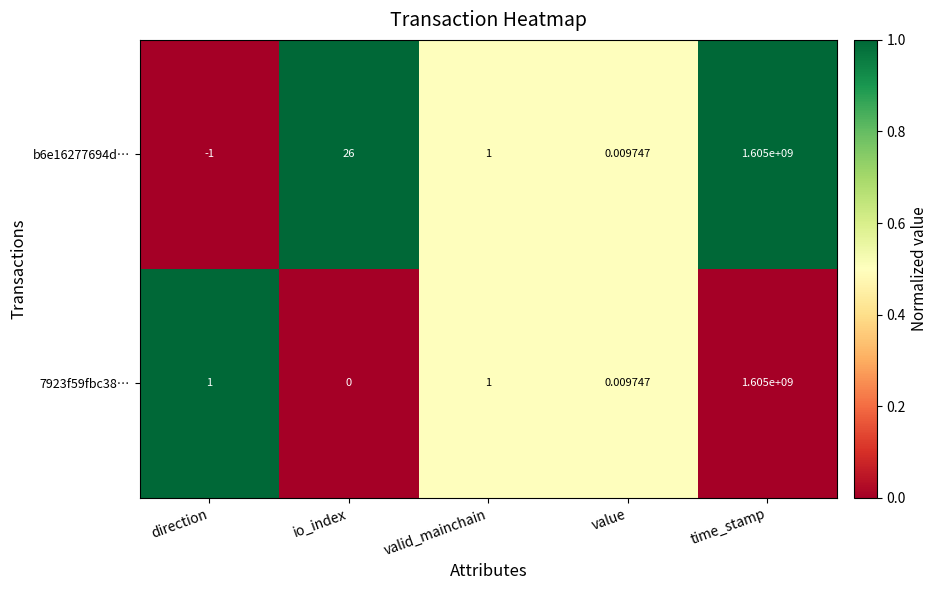

How many distinct data groups are displayed?

2